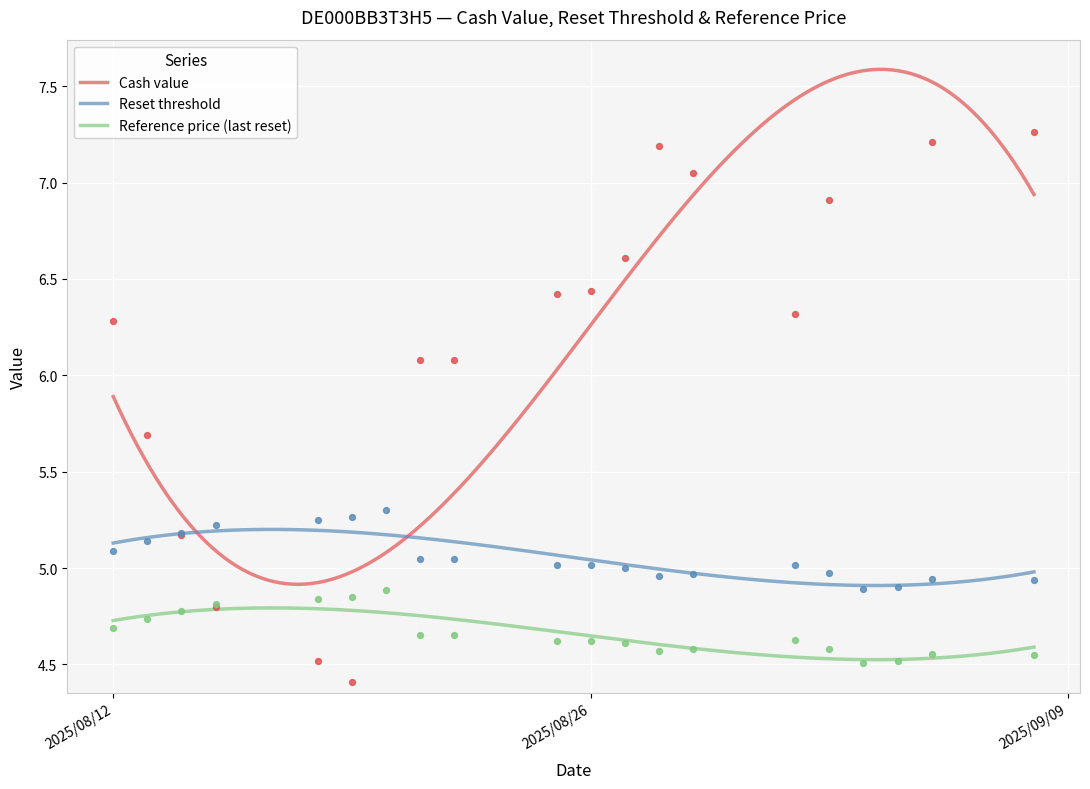

Which series has the widest spread of Y values?

Cash value